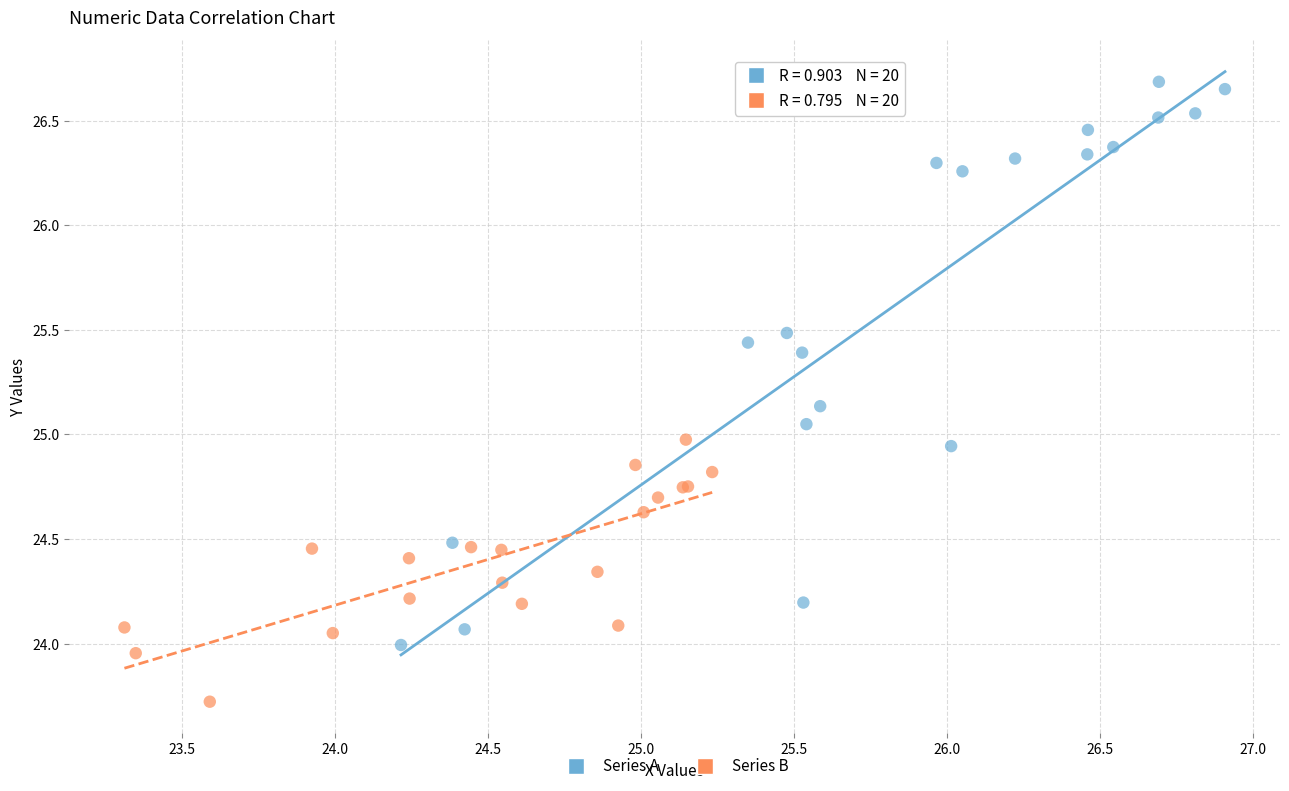

Which series contains the lowest Y value?

Series B